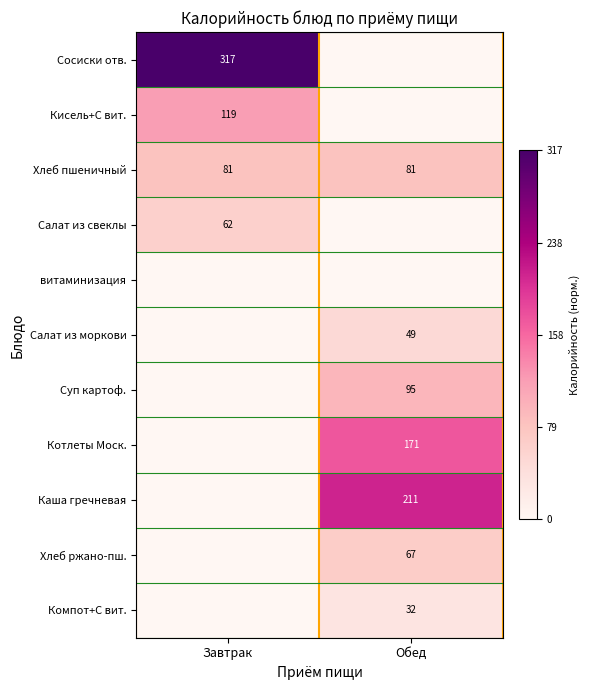

The Кисель+С вит. series shows 119 at Завтрак. True or false?

True